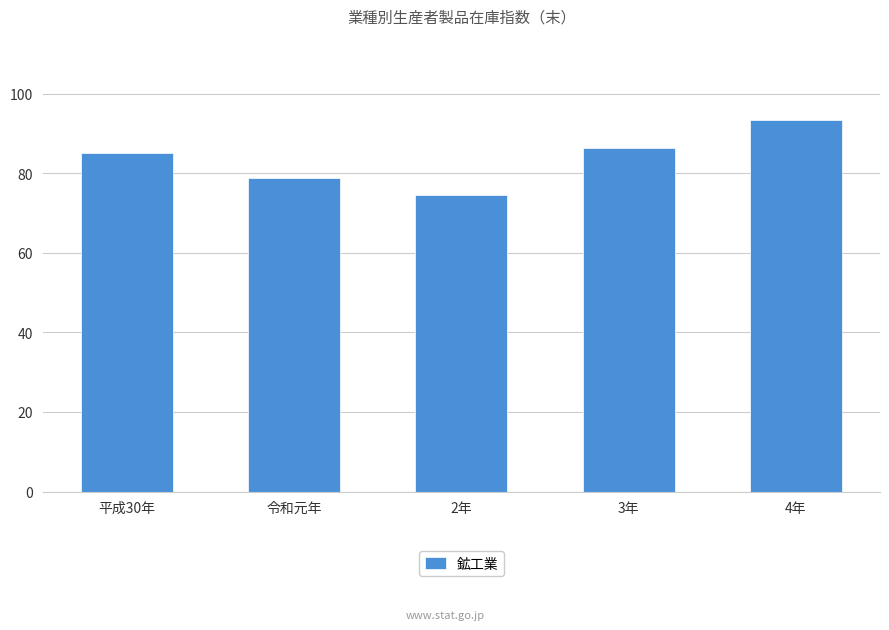

What is the ratio of the value at 3年 to the value at 2年?

1.2